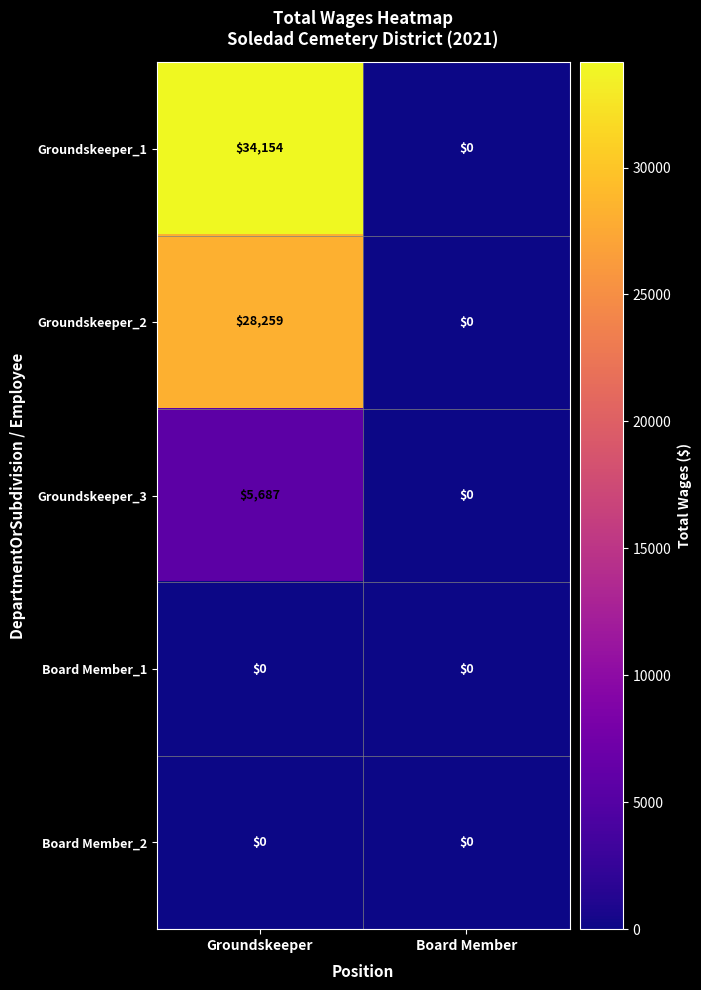

The Groundskeeper_3 series shows 2834 at Board Member. True or false?

False